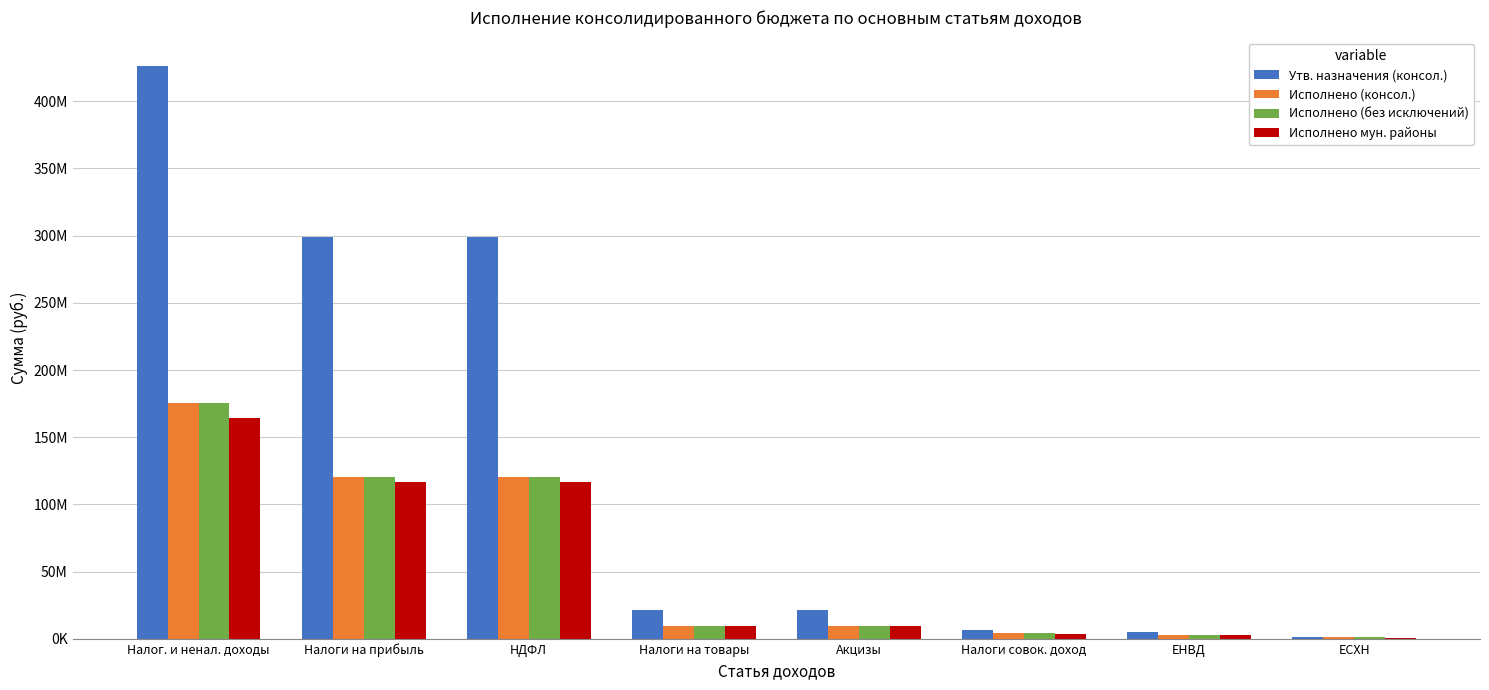

What is the difference between the second highest and minimum values in the Утв. назначения (консол.) series?

297683900.0